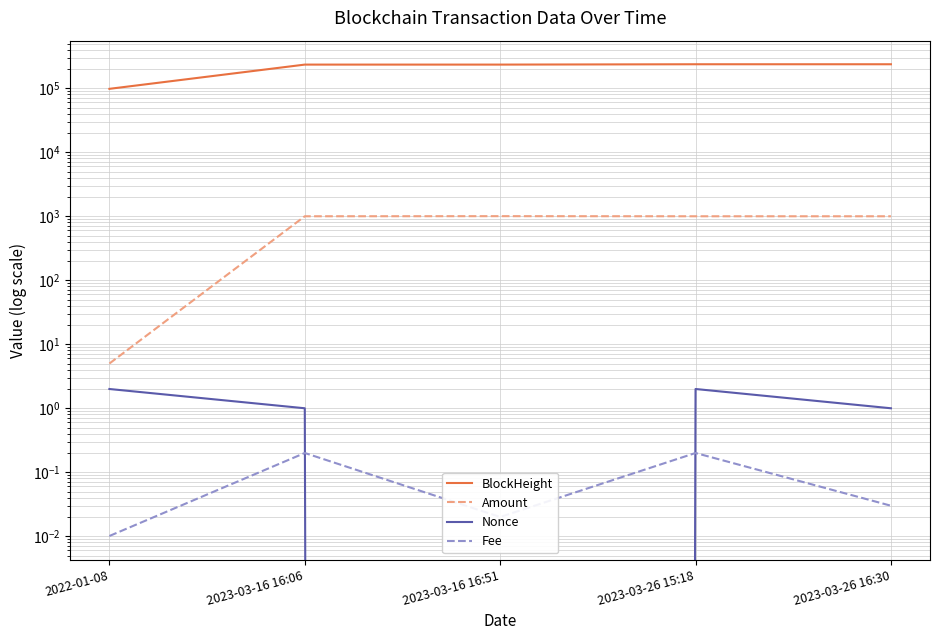

How many values in the Nonce series are below 1?

1